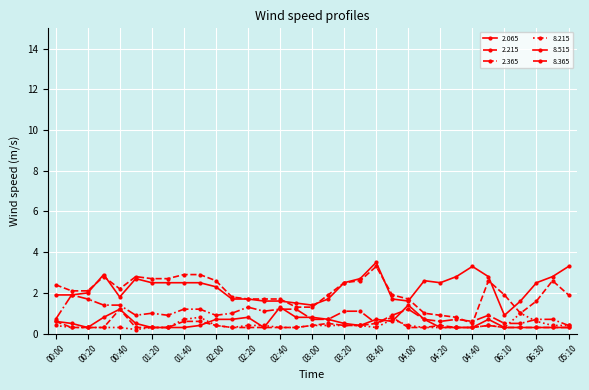

How many data points does each series have?

33